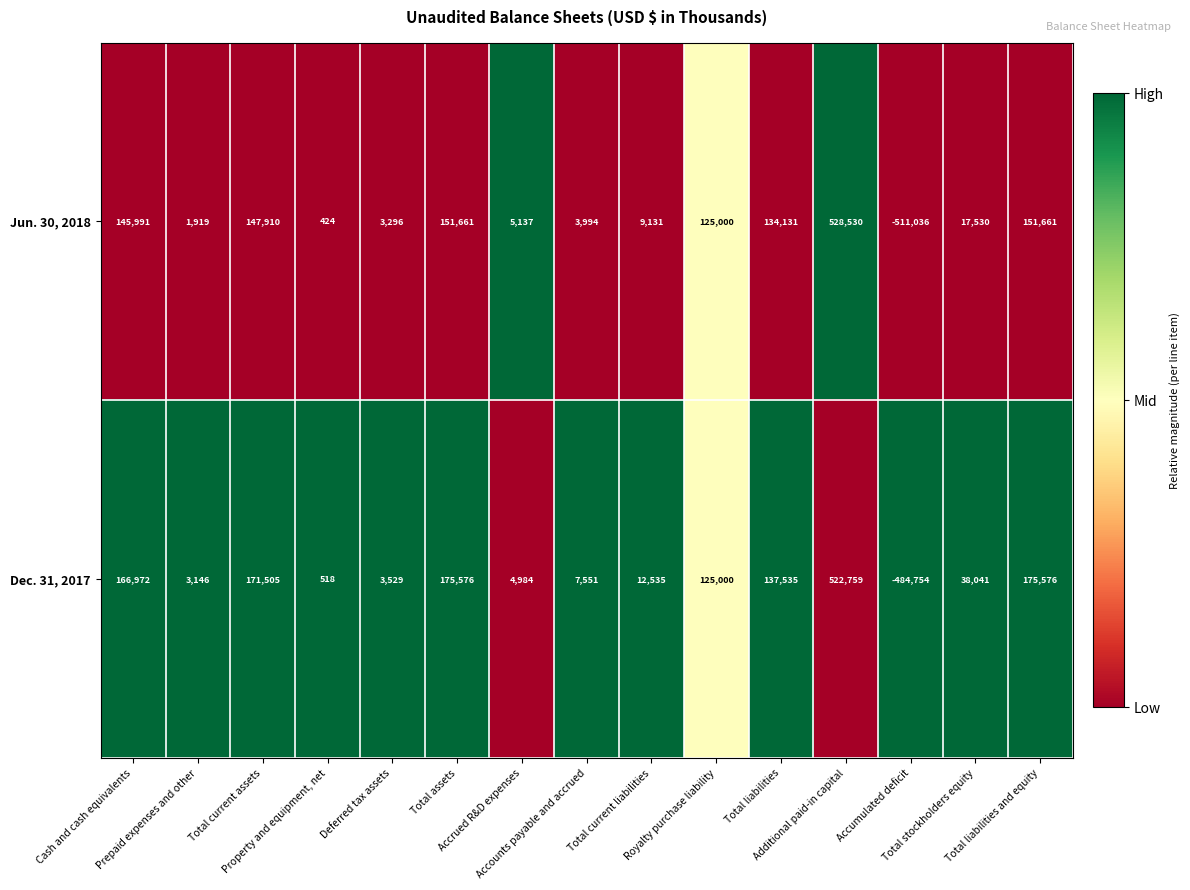

What is the spread (max minus min) of values at Property and equipment, net?

94